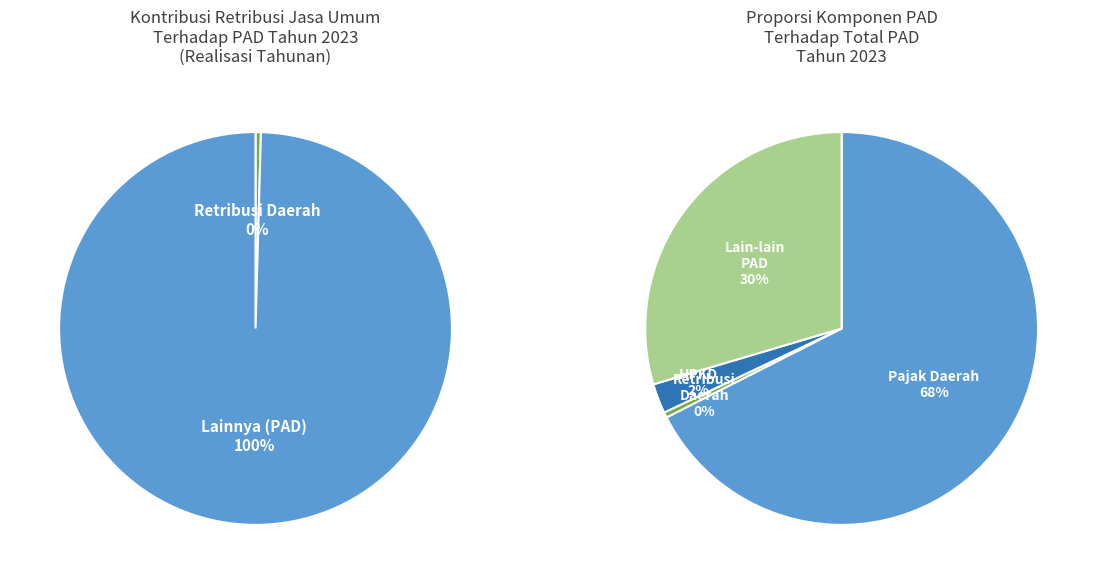

What is the change in value from Pajak Daerah to Retribusi Daerah?

-1868.5